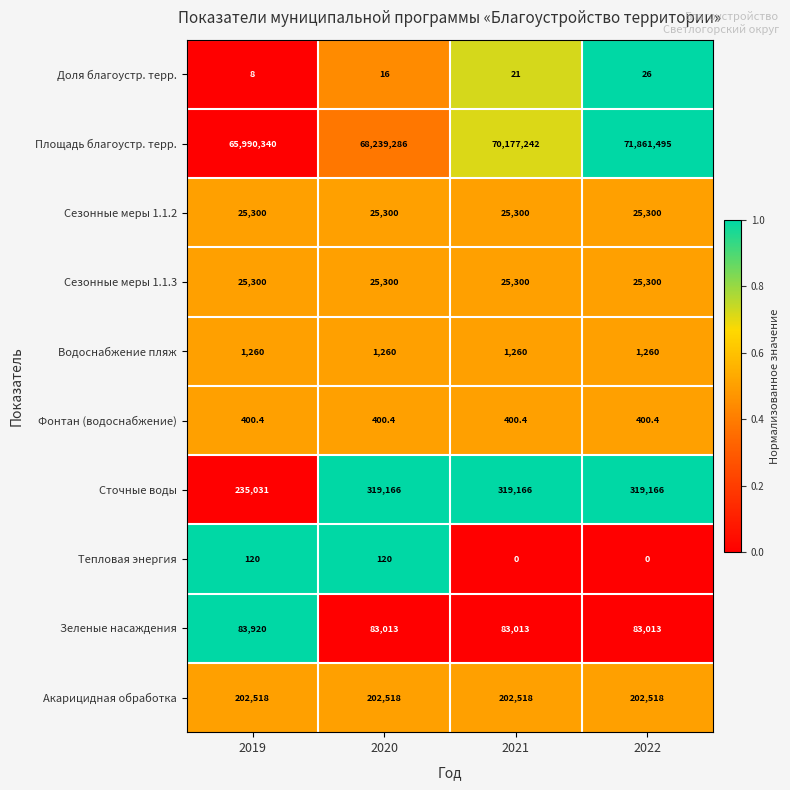

What is the lowest value of the Сточные воды series?

235031.0